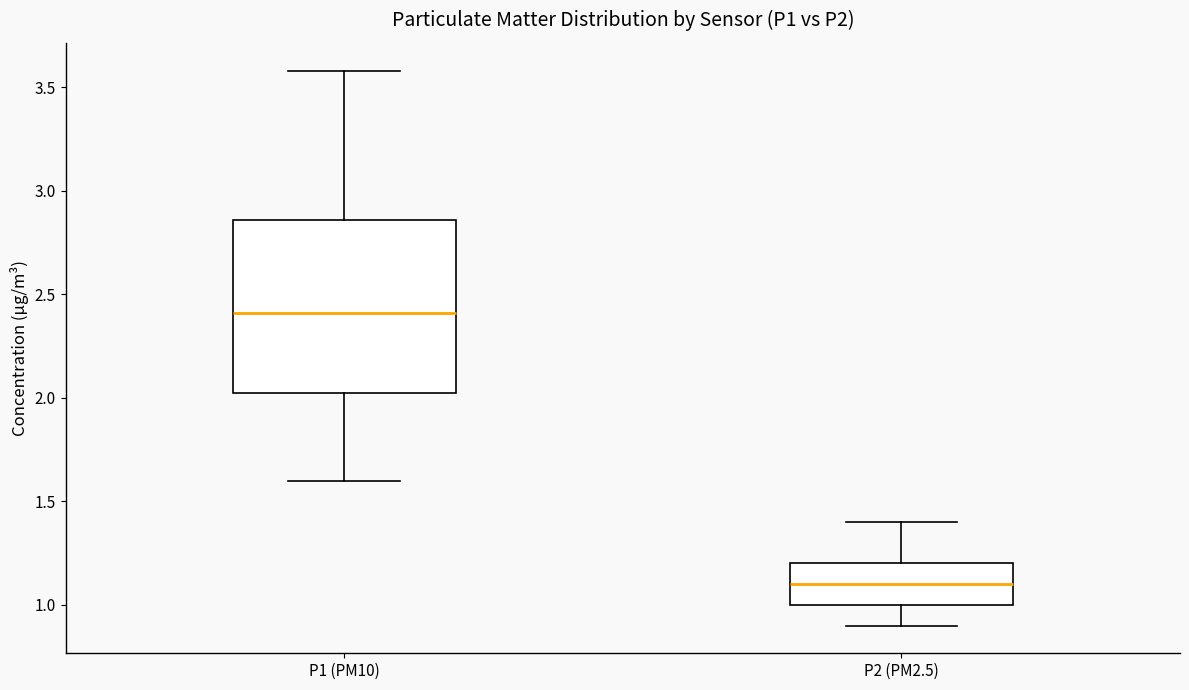

Where does the lower whisker of the box for P1 (PM10) end on the y-axis? The values are not printed on the chart, so give them approximately, as read against the axis.

1.60